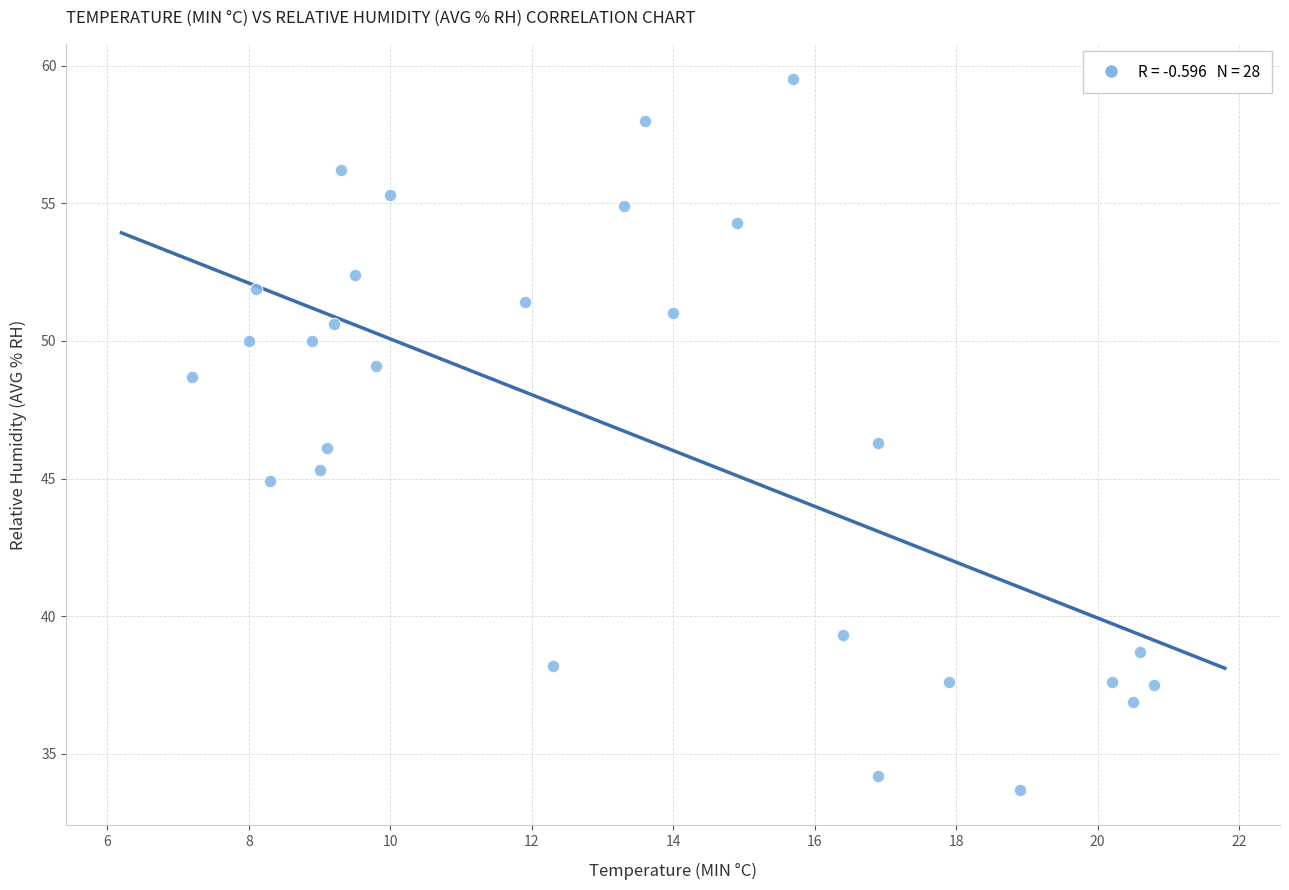

What is the range of X values (max minus min)?

13.6